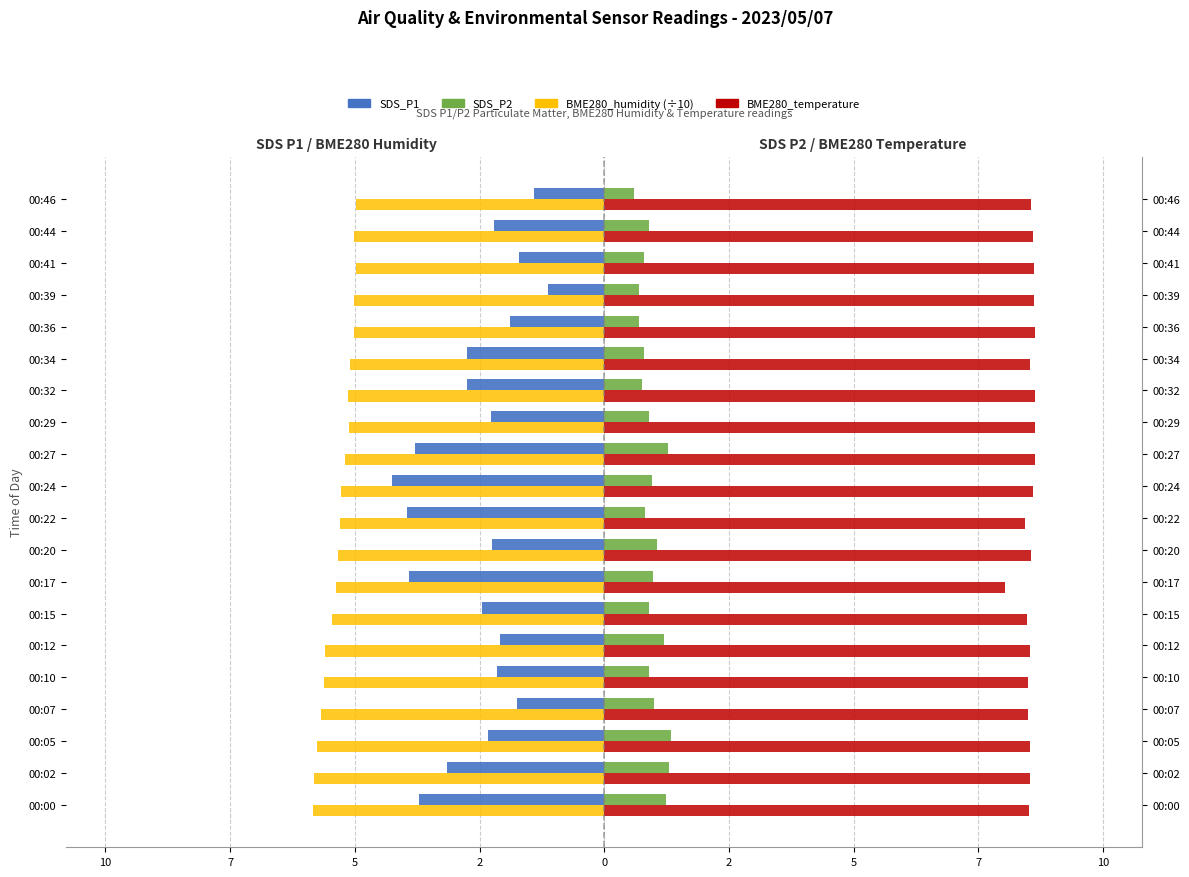

Reading left to right, what are all the values shown in this chart?

SDS_P1: -3.7	-3.1	-2.3	-1.8	-2.1	-2.1	-2.5	-3.9	-2.2	-4.0	-4.2	-3.8	-2.3	-2.8	-2.8	-1.9	-1.1	-1.7	-2.2	-1.4
BME280_humidity (÷10): -5.8	-5.8	-5.8	-5.7	-5.6	-5.6	-5.5	-5.4	-5.3	-5.3	-5.3	-5.2	-5.1	-5.1	-5.1	-5.0	-5.0	-5.0	-5.0	-5.0
SDS_P2: 1.2	1.3	1.3	1.0	0.9	1.2	0.9	1.0	1.1	0.8	0.9	1.3	0.9	0.8	0.8	0.7	0.7	0.8	0.9	0.6
BME280_temperature: 8.5	8.5	8.5	8.5	8.5	8.5	8.5	8.0	8.6	8.4	8.6	8.6	8.6	8.6	8.5	8.6	8.6	8.6	8.6	8.6